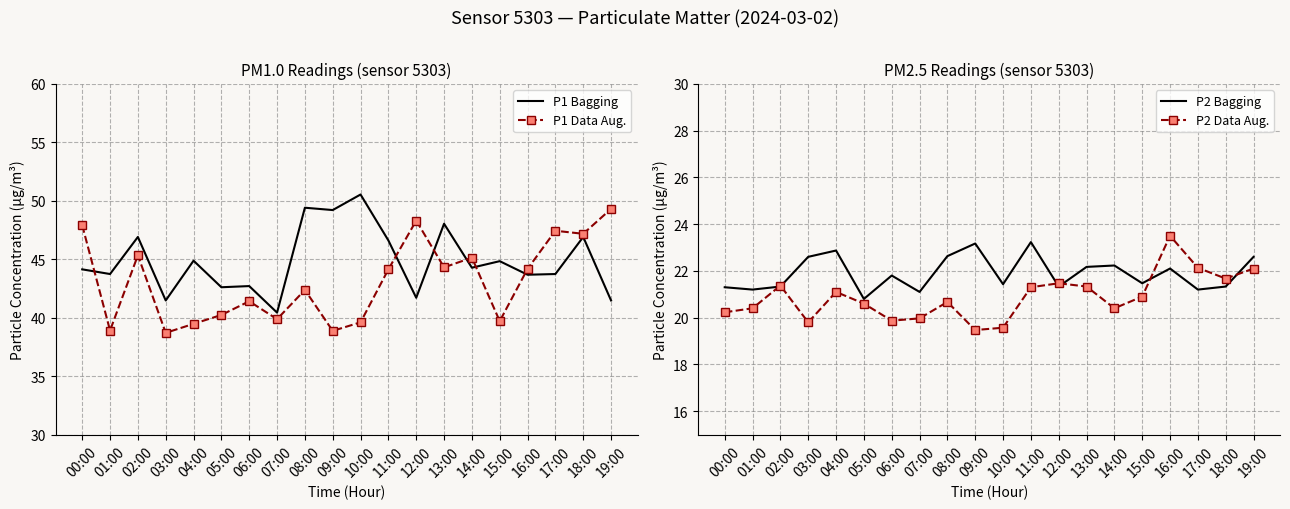

How many values in the P2 Bagging series exceed 21?

19